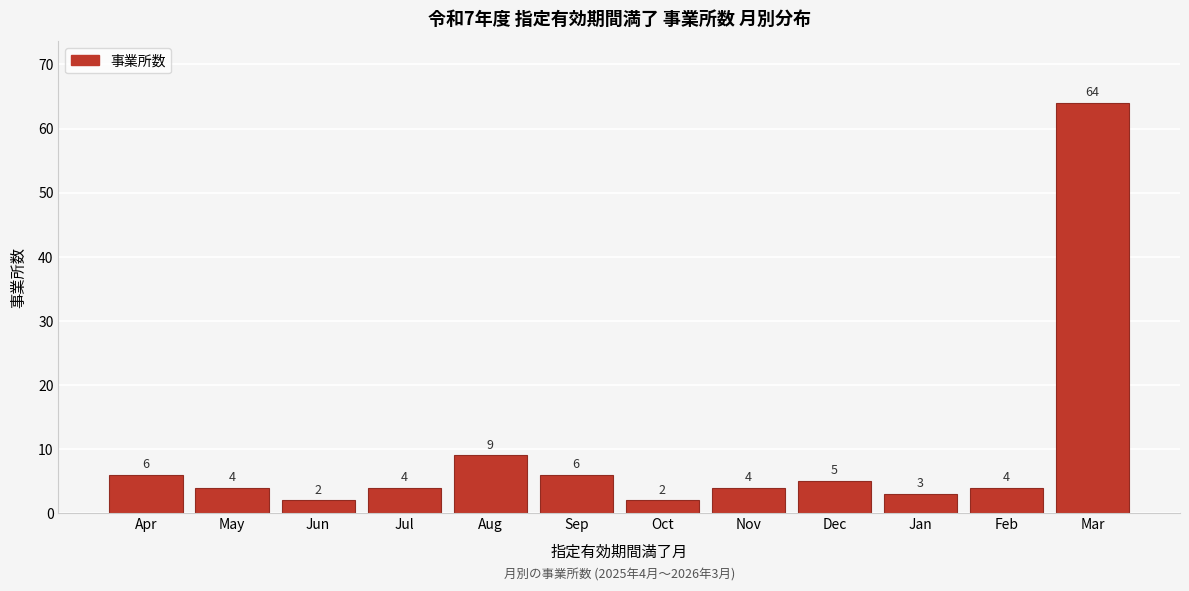

Reading left to right, what are all the values shown in this chart?

6	4	2	4	9	6	2	4	5	3	4	64